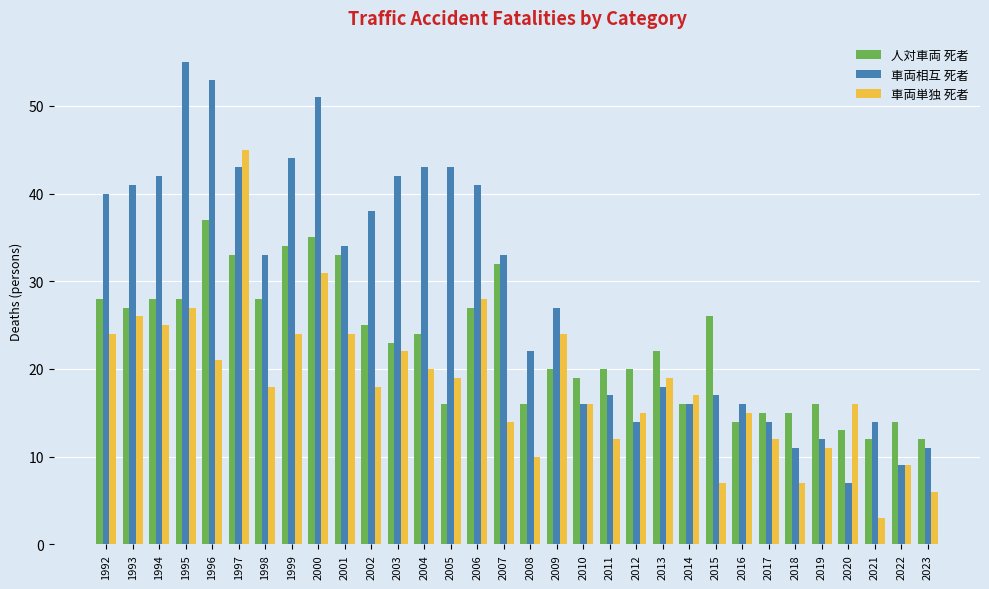

Is the value of 車両単独 死者 at 2018 greater than the value of 車両相互 死者 at 2018?

No